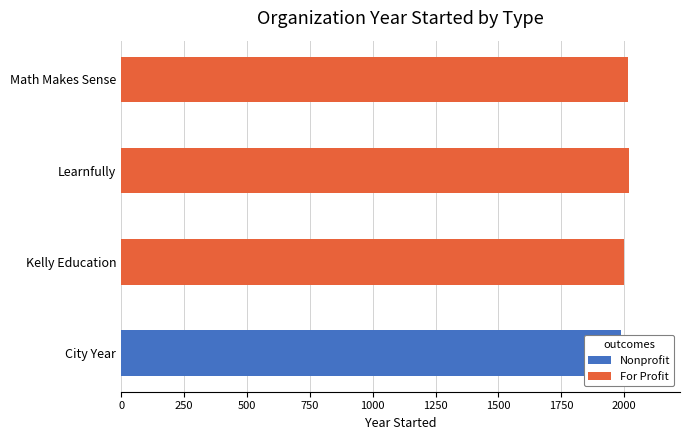

How many positive values does the Nonprofit series have?

1